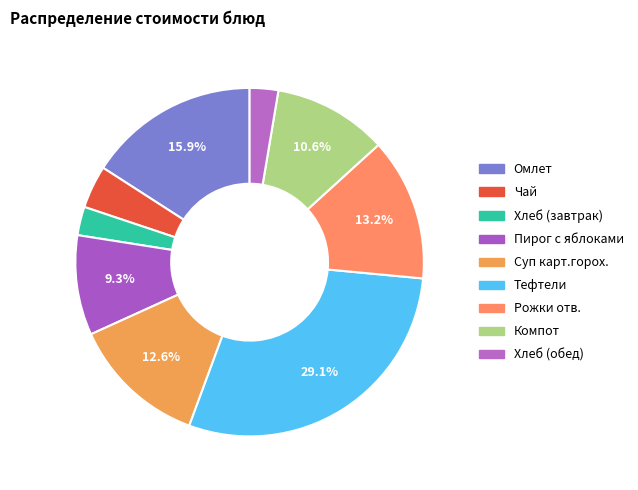

How many slices are in this pie chart?

9